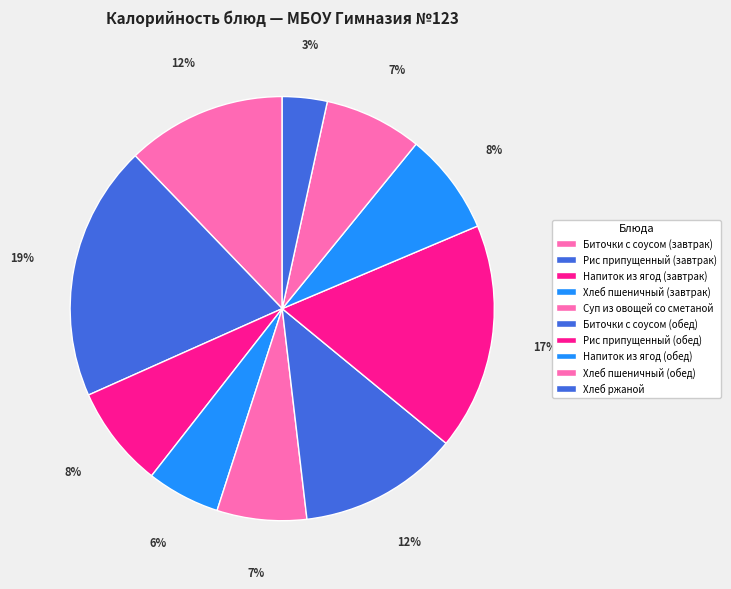

Which has a higher value, Биточки с соусом (завтрак) or Напиток из ягод (завтрак)?

Биточки с соусом (завтрак)